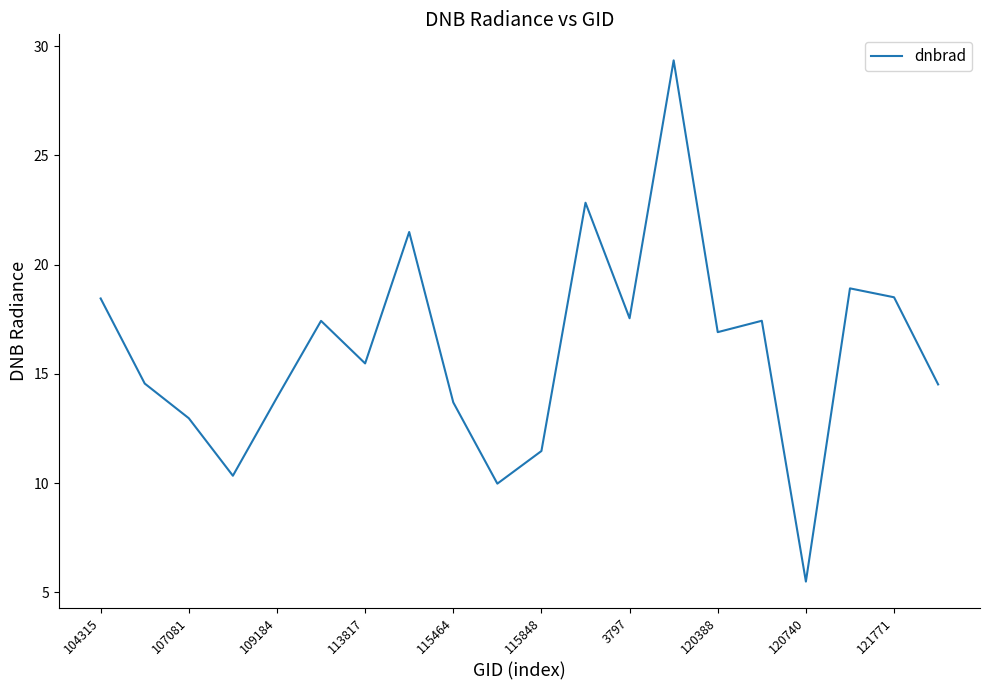

What is the difference between the maximum and minimum values?

23.8